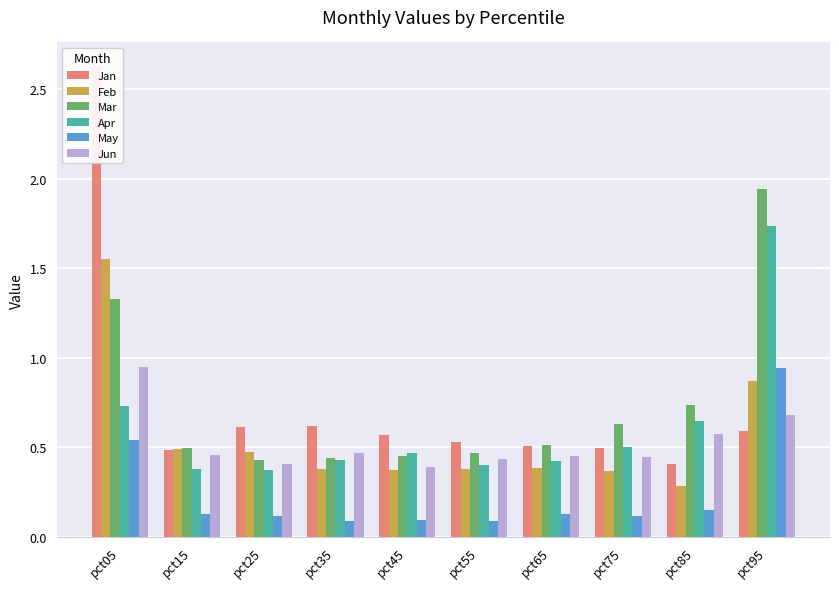

Which series has the largest range (max minus min)?

Jan